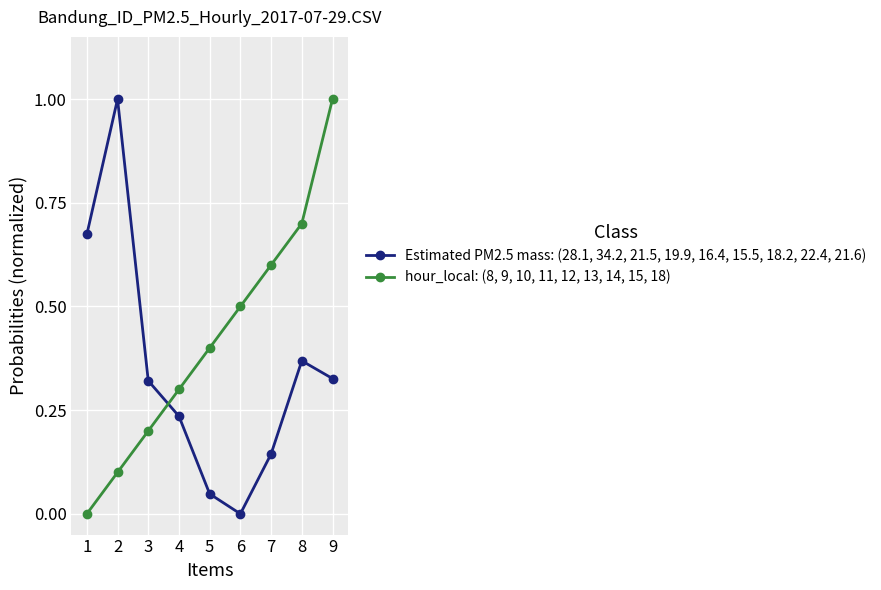

Between which two adjacent categories do Estimated PM2.5 mass: (28.1, 34.2, 21.5, 19.9, 16.4, 15.5, 18.2, 22.4, 21.6) and hour_local: (8, 9, 10, 11, 12, 13, 14, 15, 18) first intersect?

3 and 4